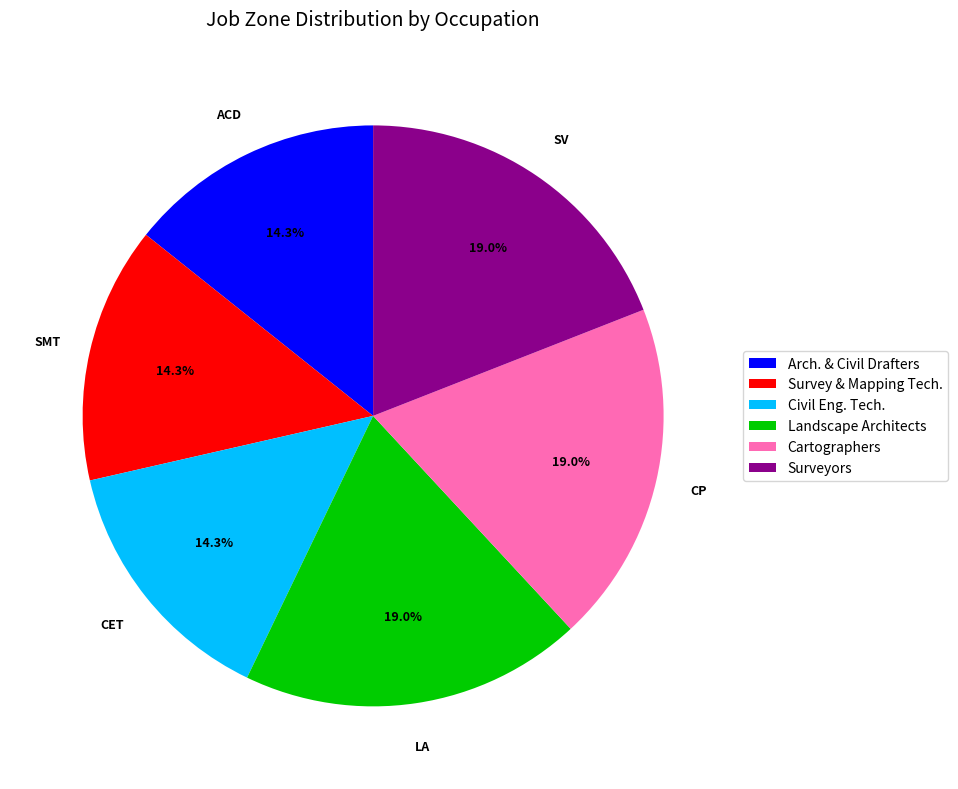

Does any single category account for the majority?

No